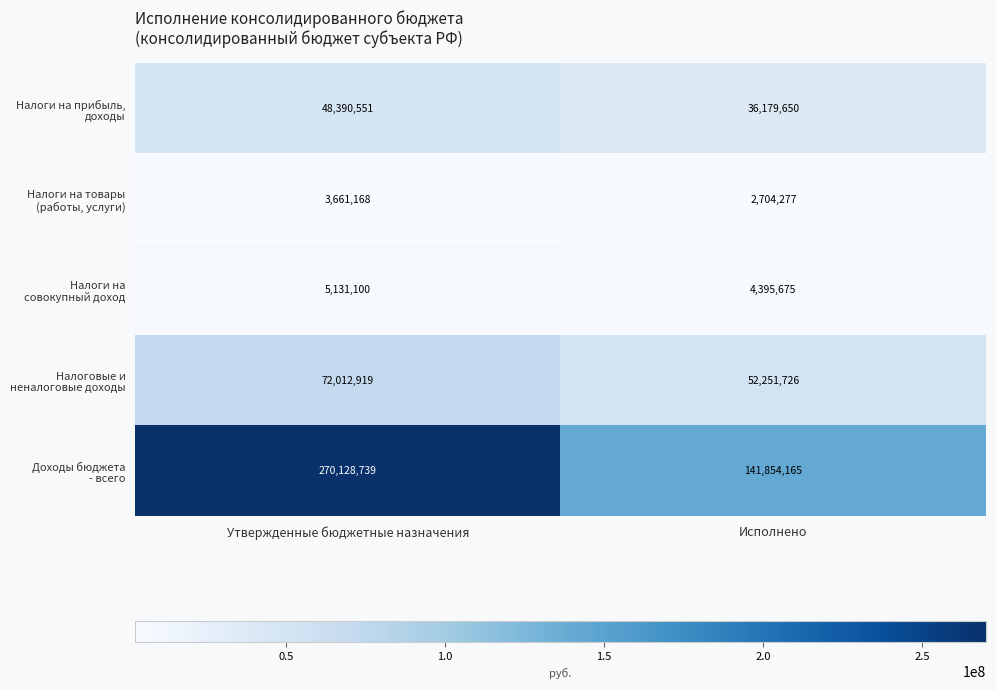

At how many categories does at least one series exceed 192733314?

1